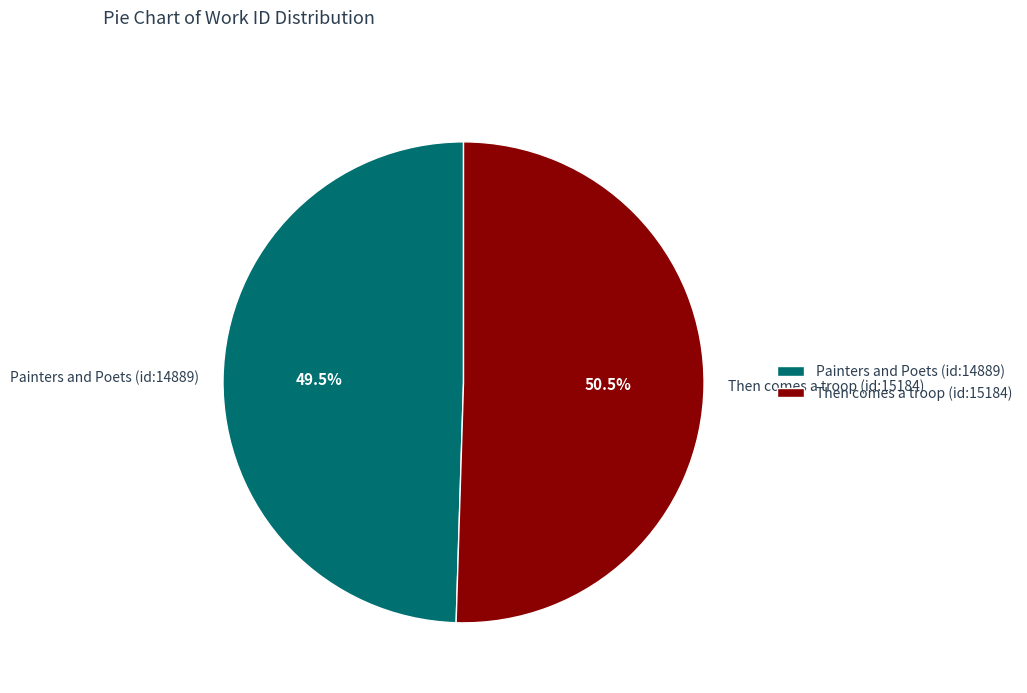

Rank the categories by value from lowest to highest.

Painters and Poets (id:14889), Then comes a troop (id:15184)